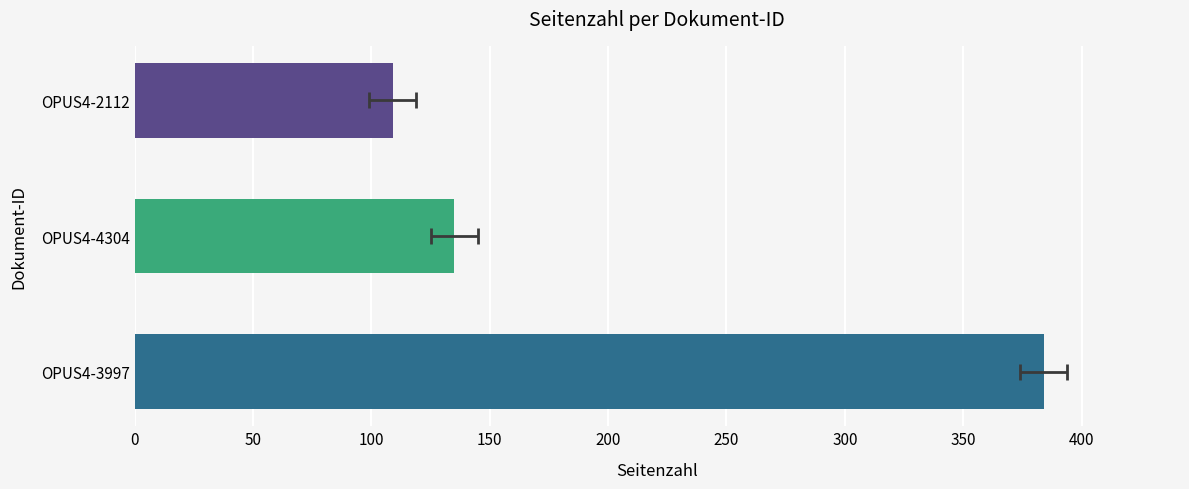

What is the sum of all values?

628